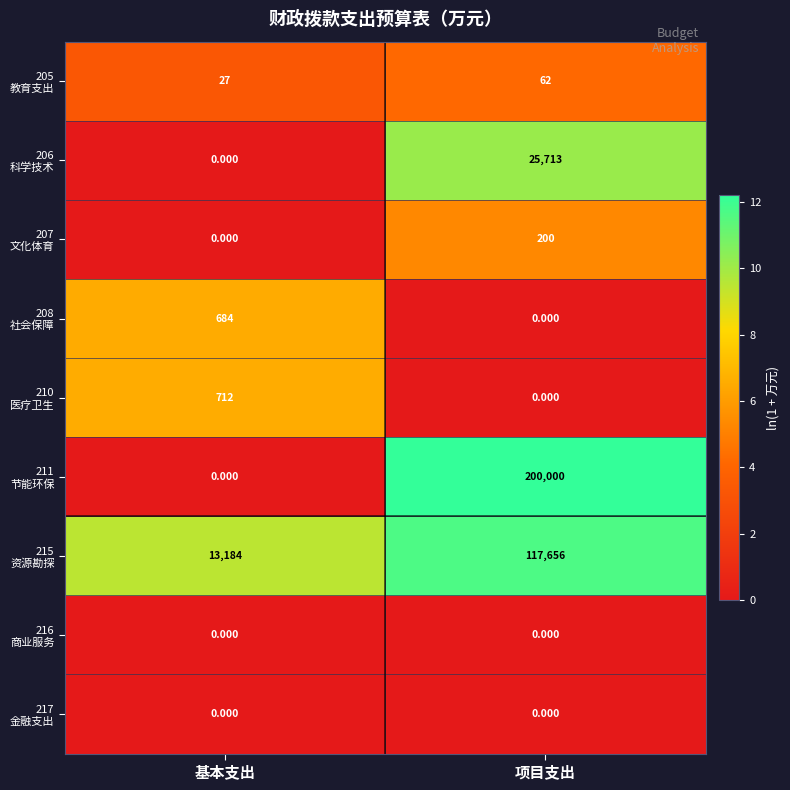

Count the number of categories in the chart.

2